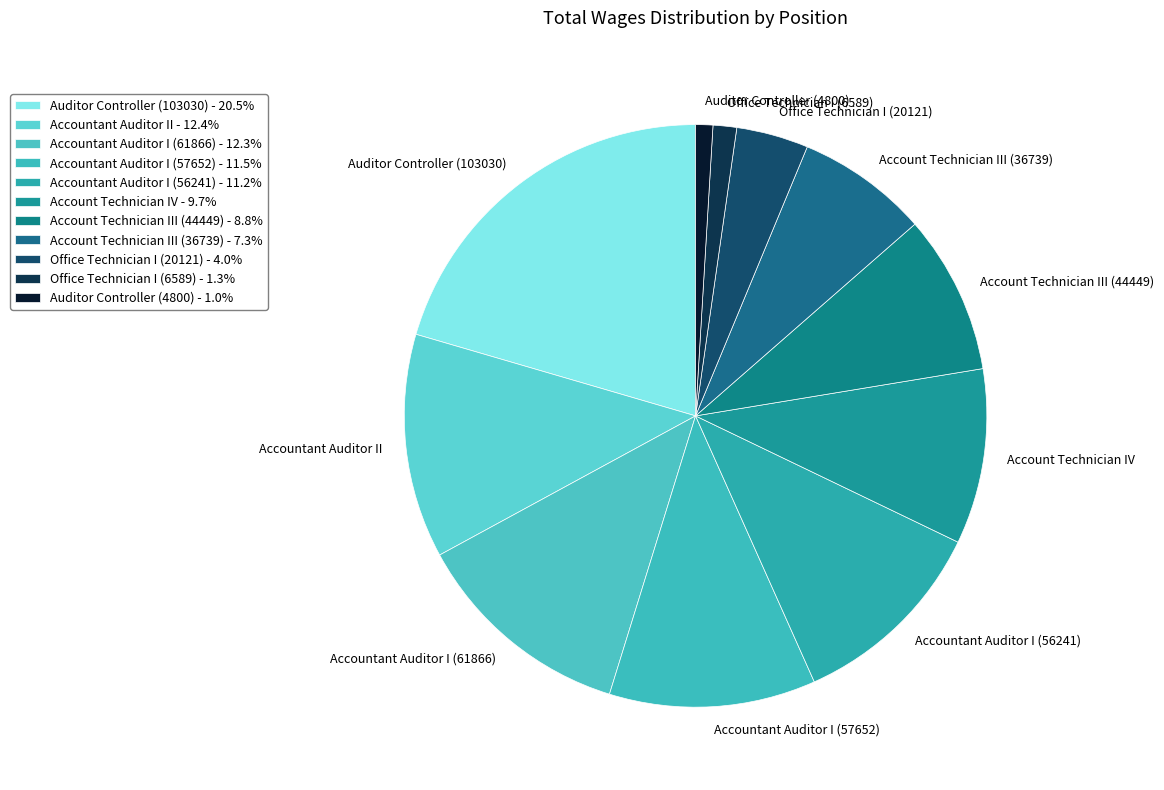

Does Account Technician III (44449) represent more than half of the total?

No